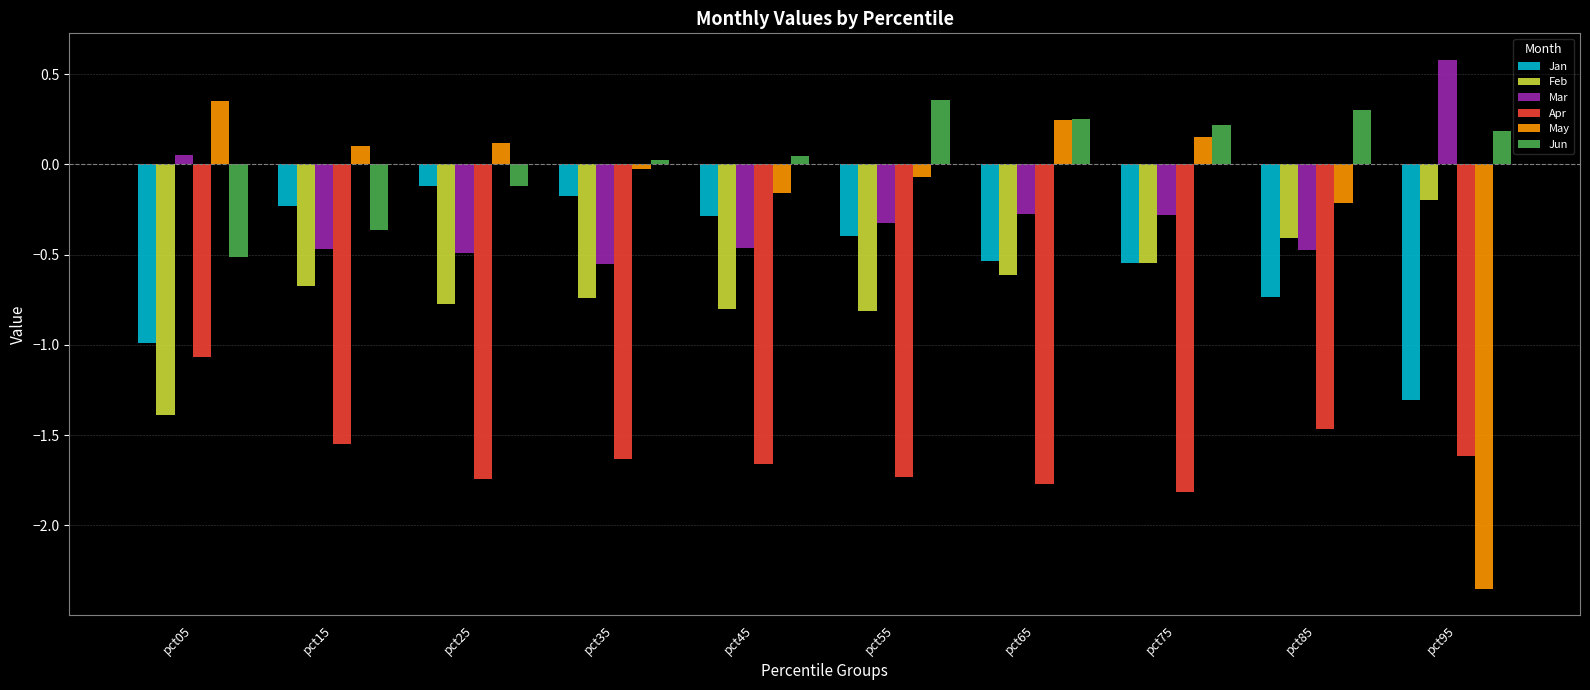

How many categories are shown in the chart?

10